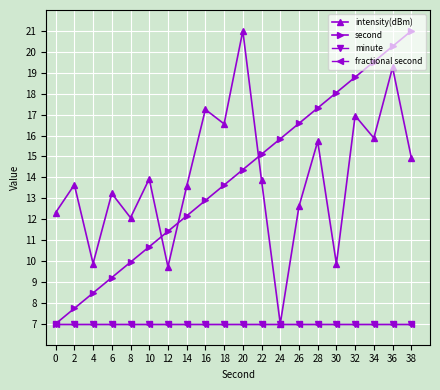

Reading left to right, transcribe all the data shown in this chart.

intensity(dBm): 0=12.3	2=13.6	4=9.9	6=13.2	8=12.1	10=13.9	12=9.7	14=13.6	16=17.2	18=16.6	20=21.0	22=13.9	24=7.0	26=12.6	28=15.7	30=9.9	32=16.9	34=15.9	36=19.3	38=14.9
second: 0=7.0	2=7.7	4=8.5	6=9.2	8=9.9	10=10.7	12=11.4	14=12.2	16=12.9	18=13.6	20=14.4	22=15.1	24=15.8	26=16.6	28=17.3	30=18.1	32=18.8	34=19.5	36=20.3	38=21.0
minute: 0=7.0	2=7.0	4=7.0	6=7.0	8=7.0	10=7.0	12=7.0	14=7.0	16=7.0	18=7.0	20=7.0	22=7.0	24=7.0	26=7.0	28=7.0	30=7.0	32=7.0	34=7.0	36=7.0	38=7.0
fractional second: 0=7.0	2=7.0	4=7.0	6=7.0	8=7.0	10=7.0	12=7.0	14=7.0	16=7.0	18=7.0	20=7.0	22=7.0	24=7.0	26=7.0	28=7.0	30=7.0	32=7.0	34=7.0	36=7.0	38=7.0